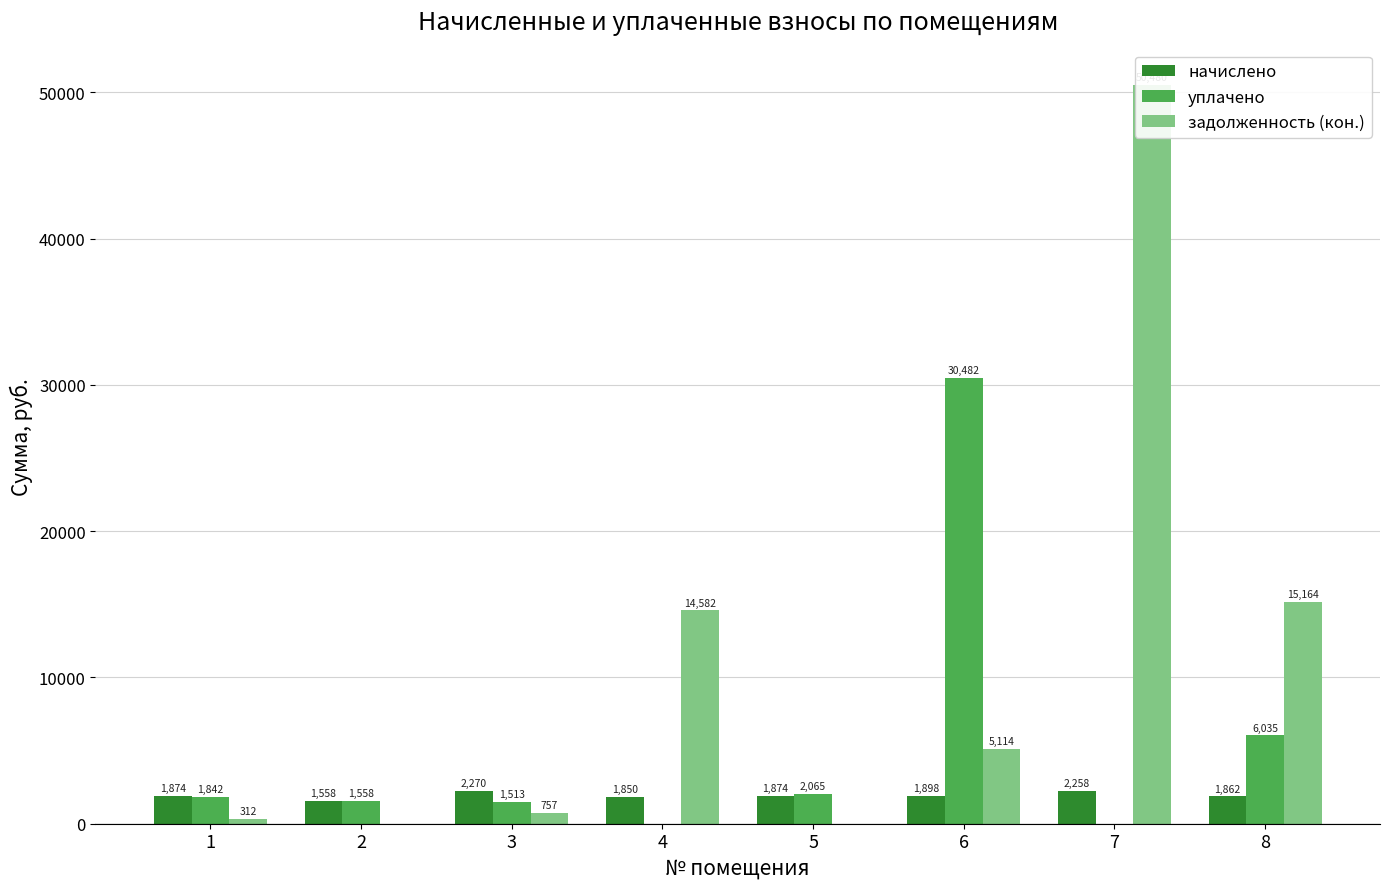

How many bars are there in each group?

3